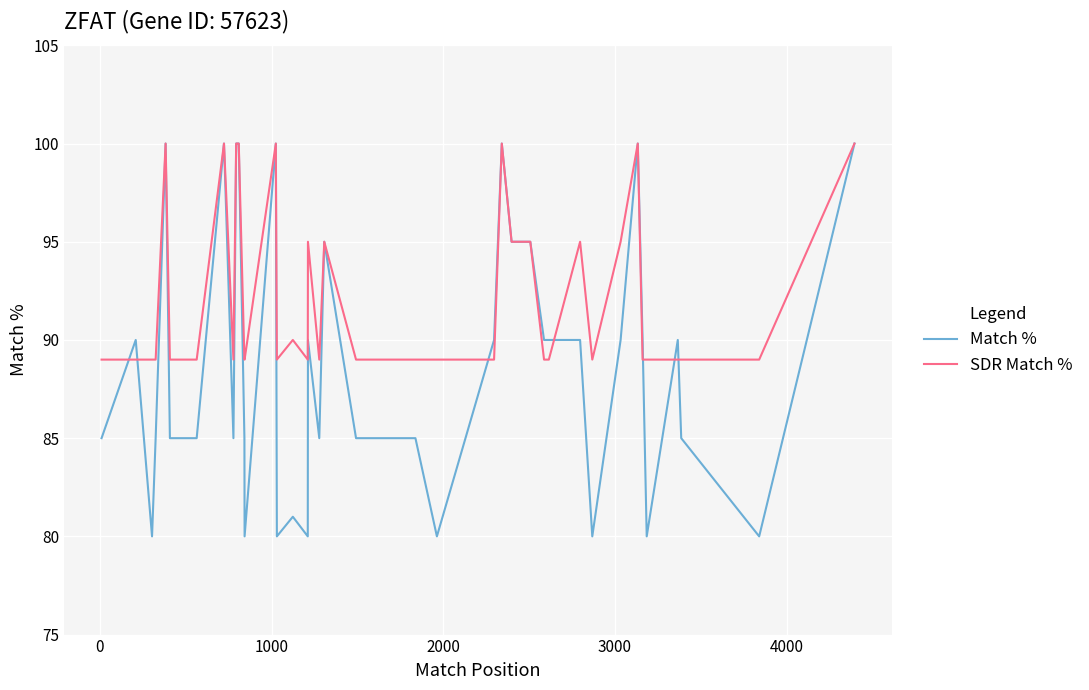

How many lines are shown in the chart?

2